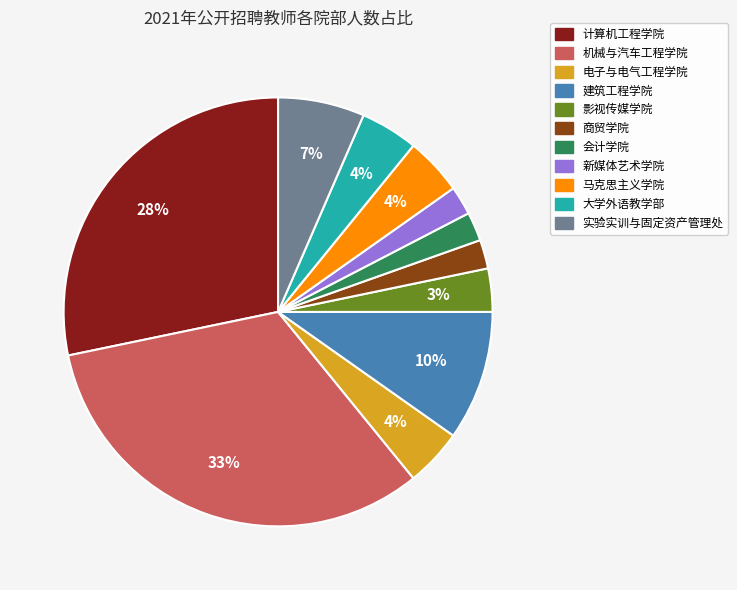

What percentage is the 实验实训与固定资产管理处 slice, to the nearest percent?

7%